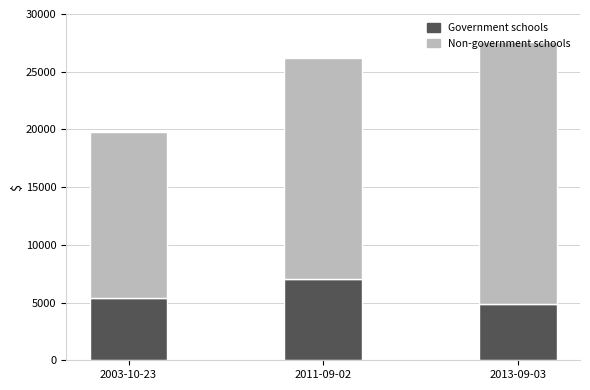

Count the number of data series in this chart.

2